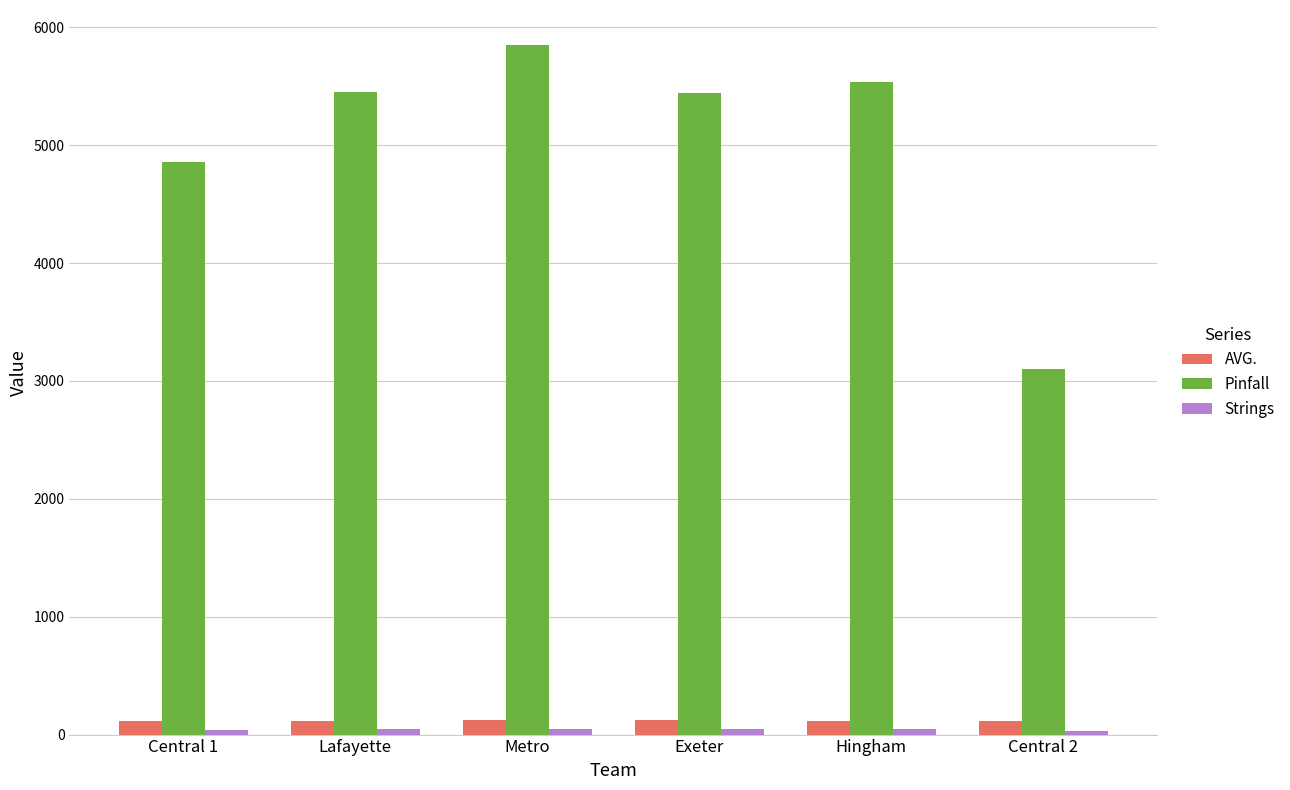

At which category is the sum across all series the highest?

Metro